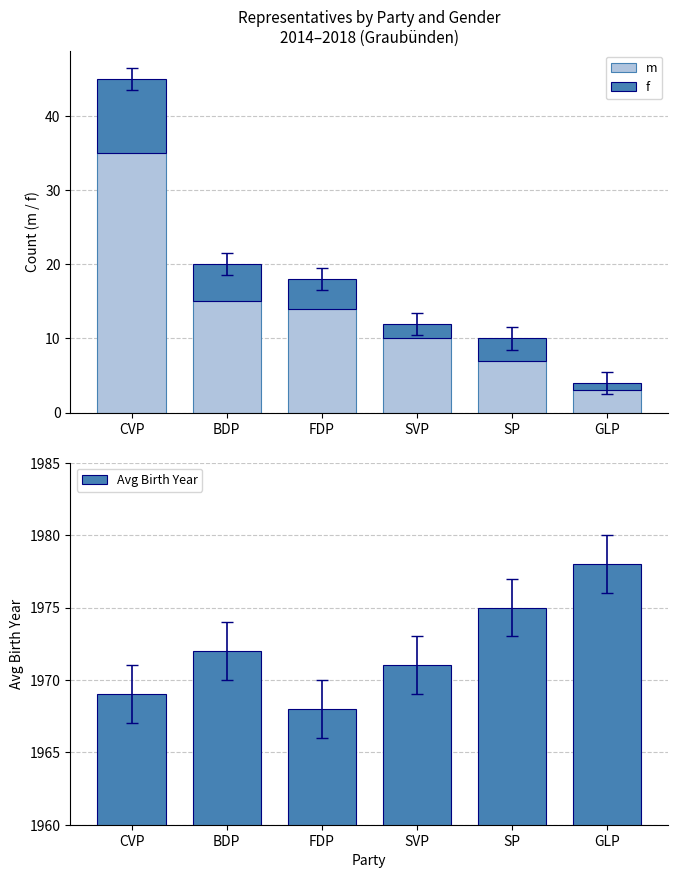

At which category is the sum across all series the highest?

CVP